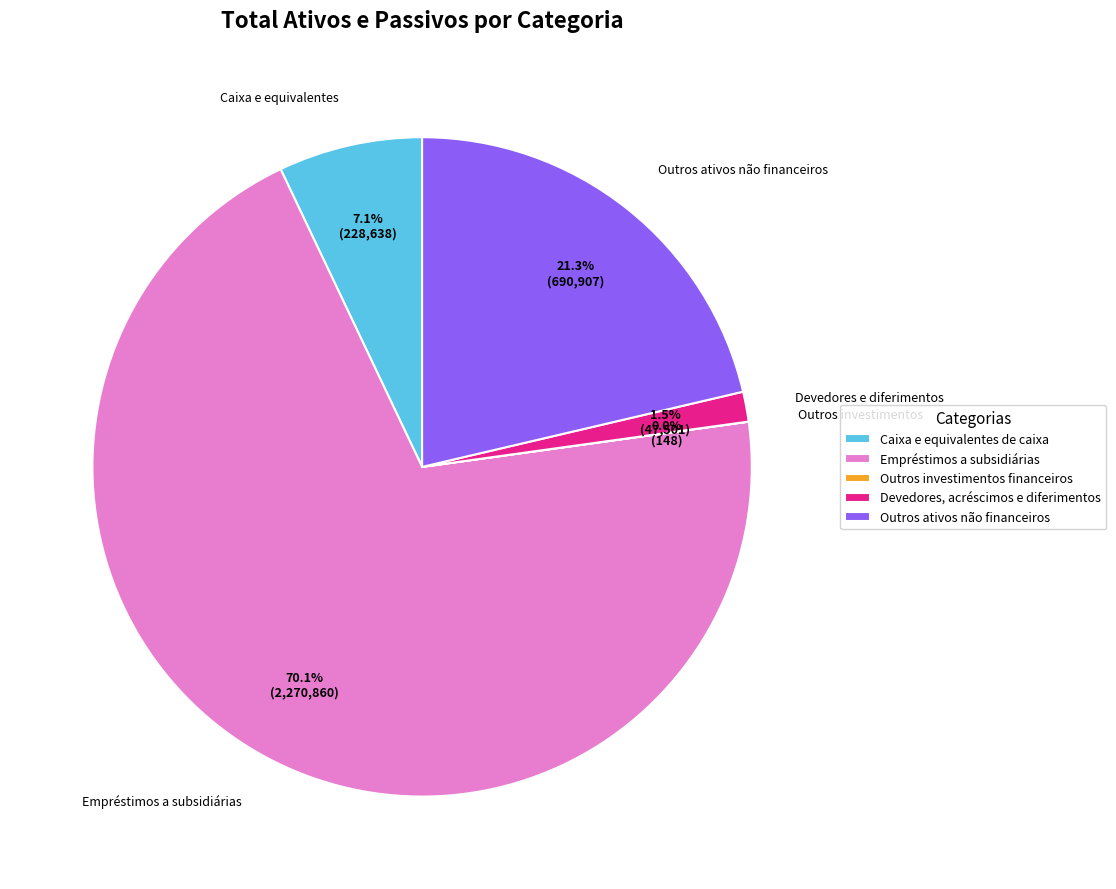

Which category has the biggest portion of the pie?

Empréstimos a subsidiárias